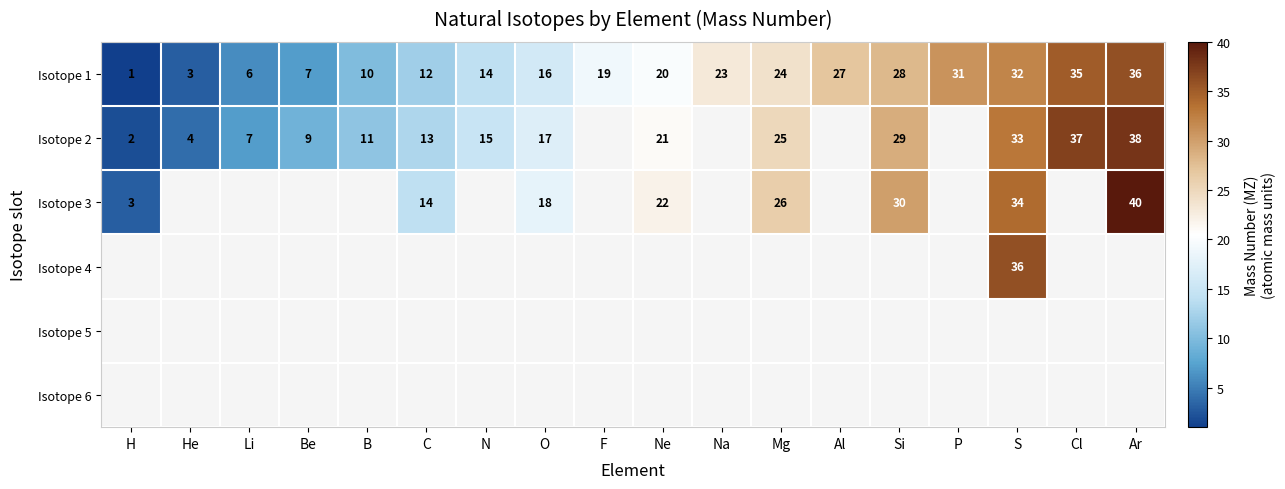

How many distinct data groups are displayed?

6